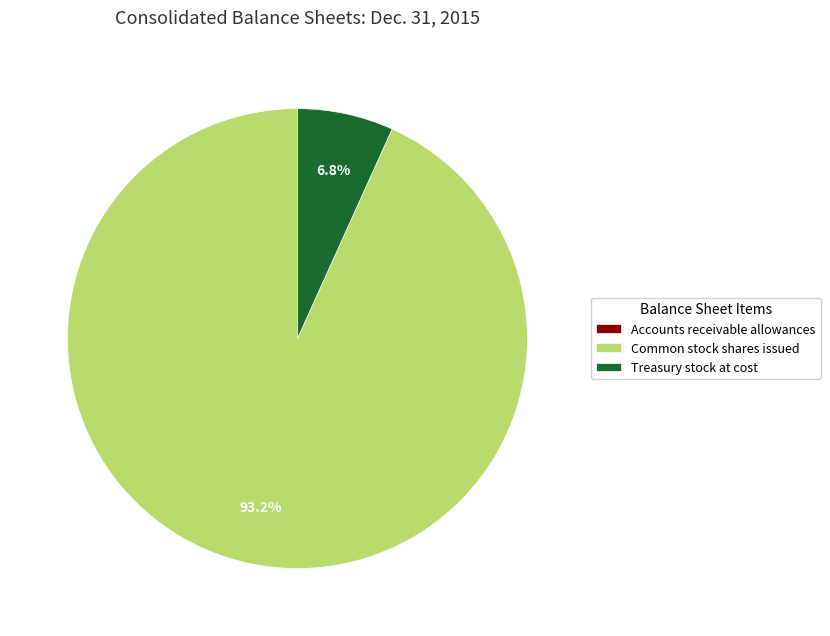

Between Common stock shares issued and Treasury stock at cost, which is larger?

Common stock shares issued